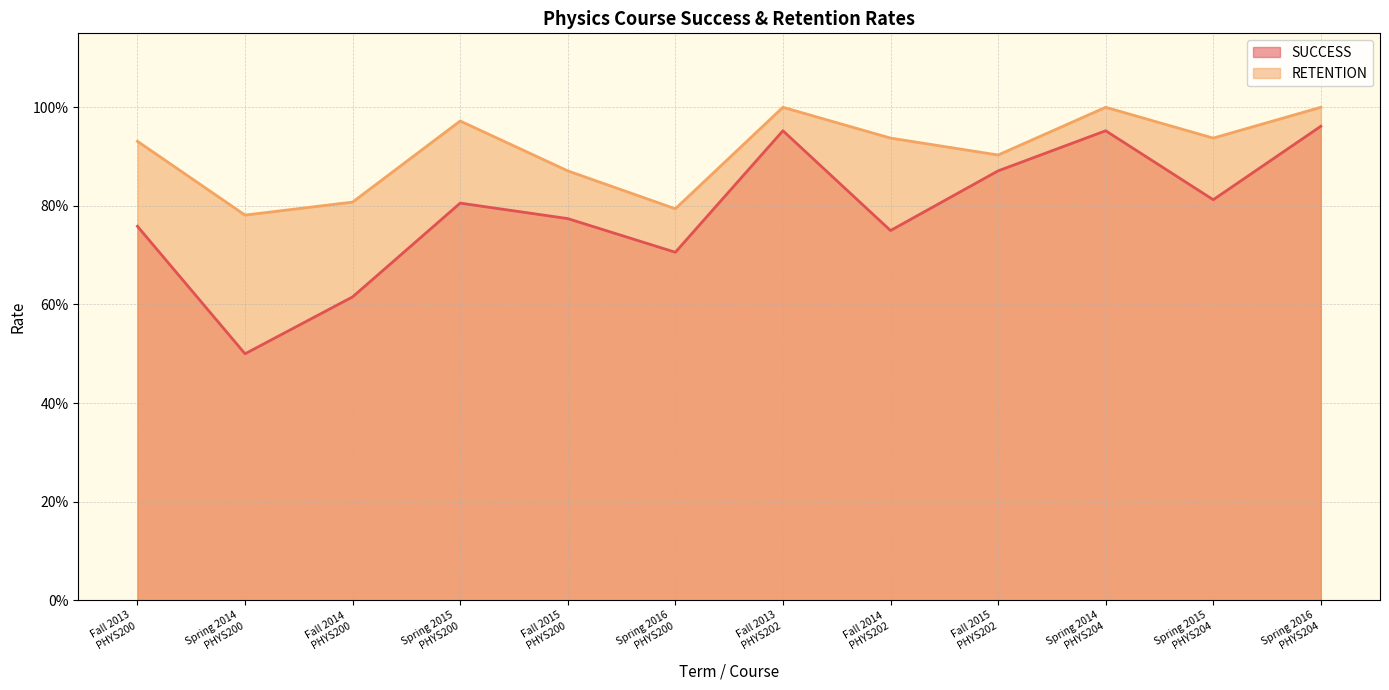

What is the sum of the SUCCESS values at Spring 2014
PHYS200 and Fall 2013
PHYS200?

1.3